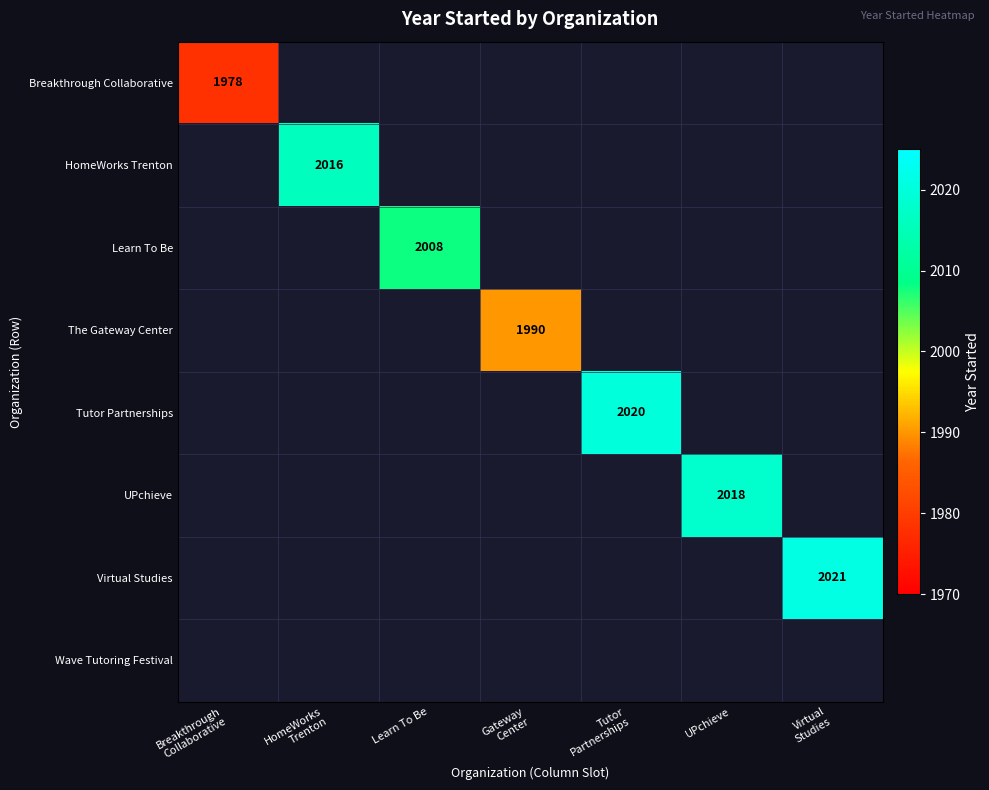

The Learn To Be series shows 2008 at Learn To Be. True or false?

True